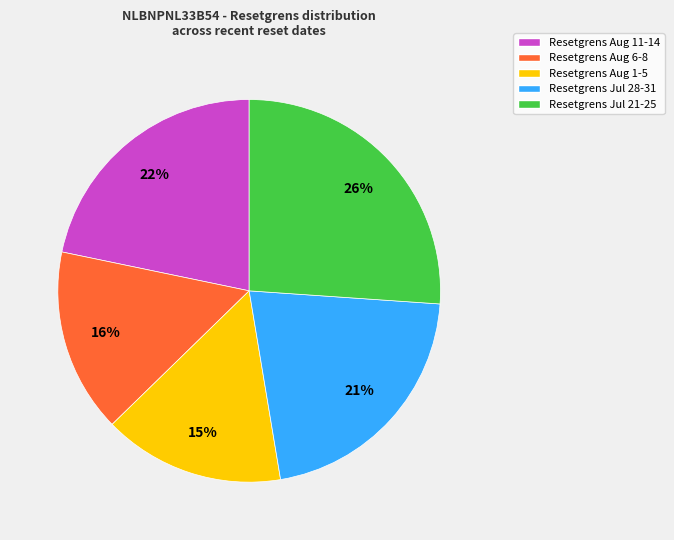

Is the sum of Resetgrens Aug 1-5 and Resetgrens Jul 21-25 greater than half?

No